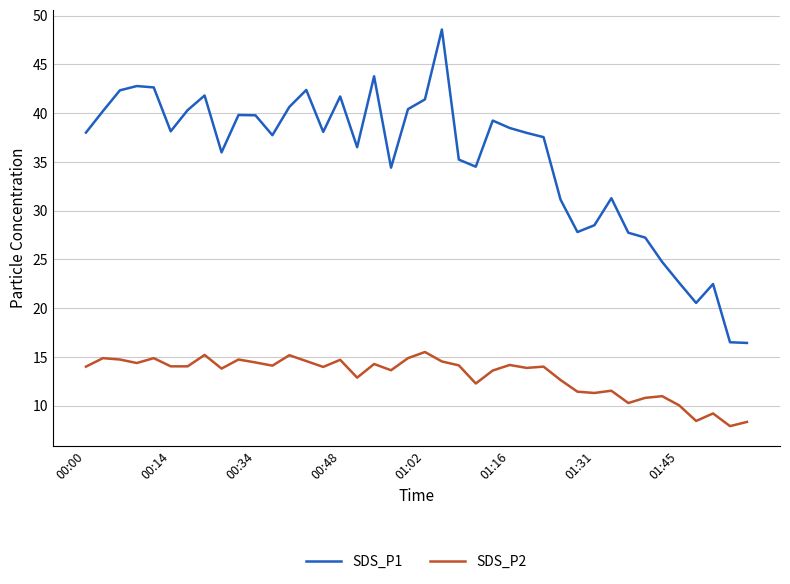

True or false: SDS_P2 and SDS_P1 cross at least once.

False